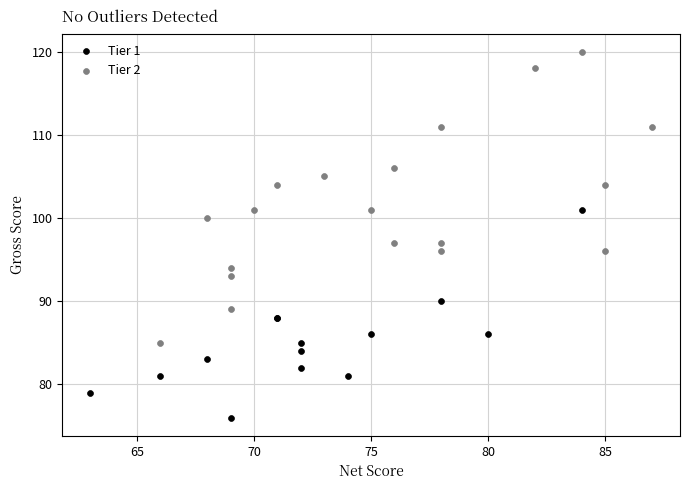

Which series has the widest spread of Y values?

Tier 2